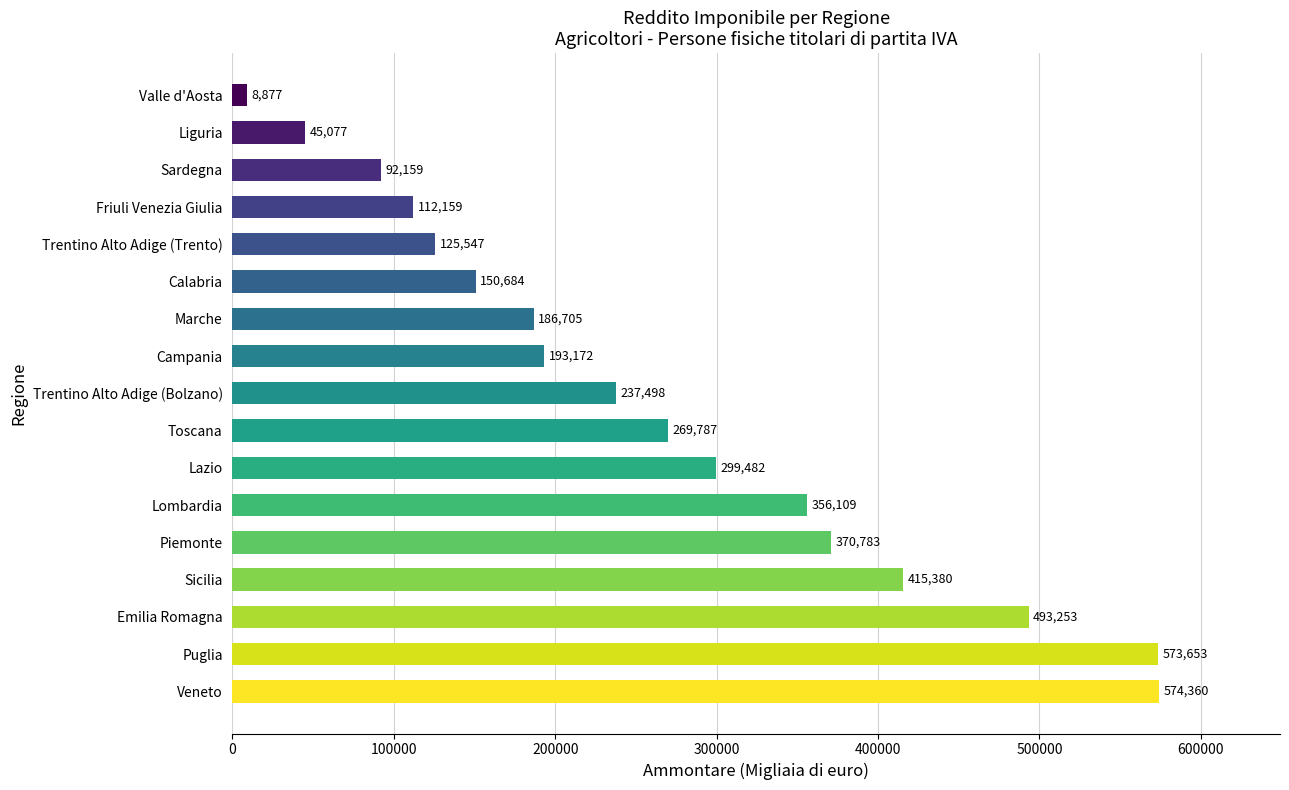

Is it true that the value at Marche is 186705?

True